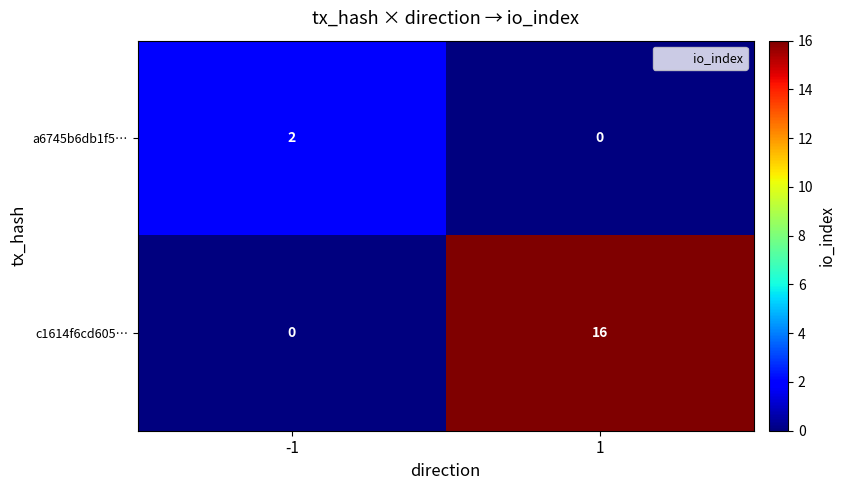

Which series has the largest total across all categories?

c1614f6cd605…